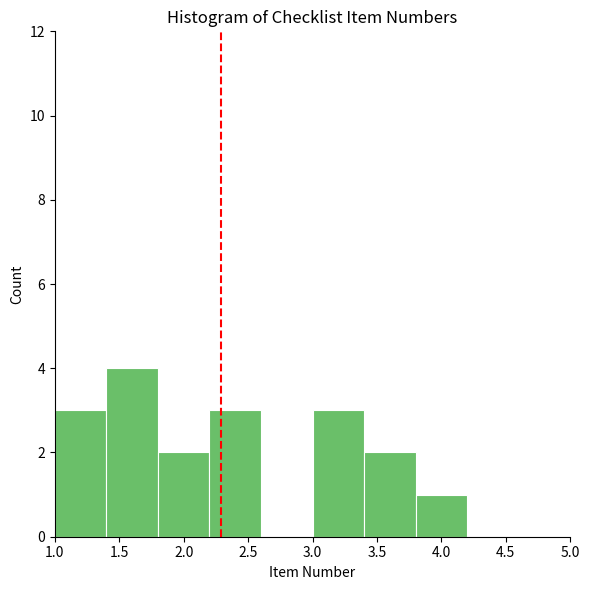

Reading left to right, transcribe this chart: for each bar, give the range it covers on the x-axis and its height. The values are not printed on the chart, so give them approximately, as read against the axis.

1.0 to 1.4: 3
1.4 to 1.8: 4
1.8 to 2.2: 2
2.2 to 2.6: 3
2.6 to 3.0: 0
3.0 to 3.4: 3
3.4 to 3.8: 2
3.8 to 4.2: 1
4.2 to 4.6: 0